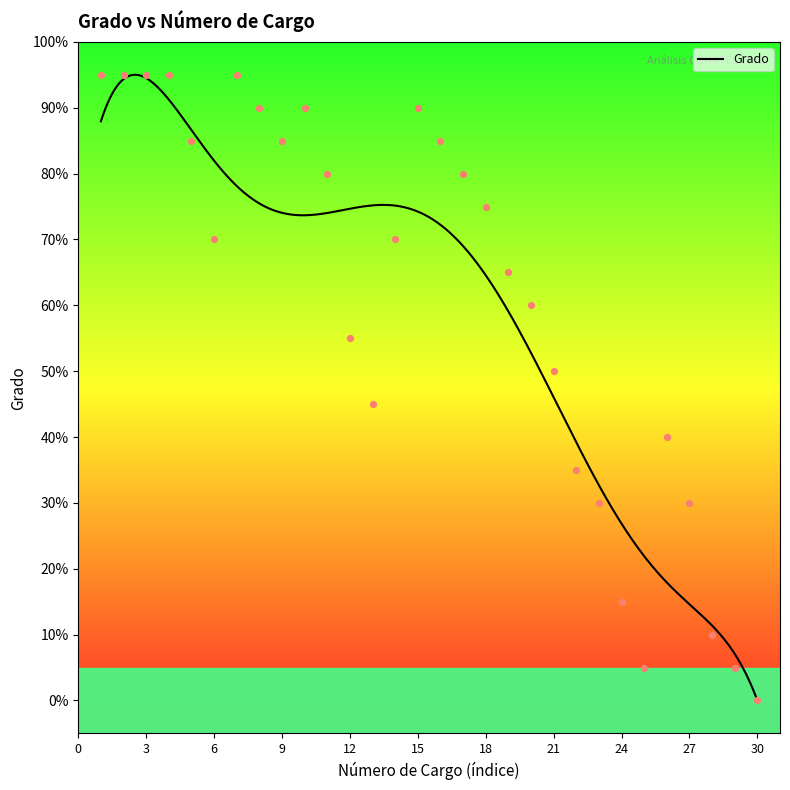

Which has a higher value, 29 or 4?

4